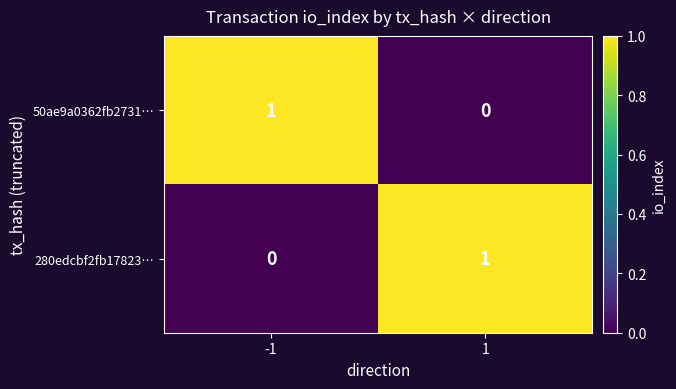

The value of 50ae9a0362fb2731… at -1 is 2. True or false?

False